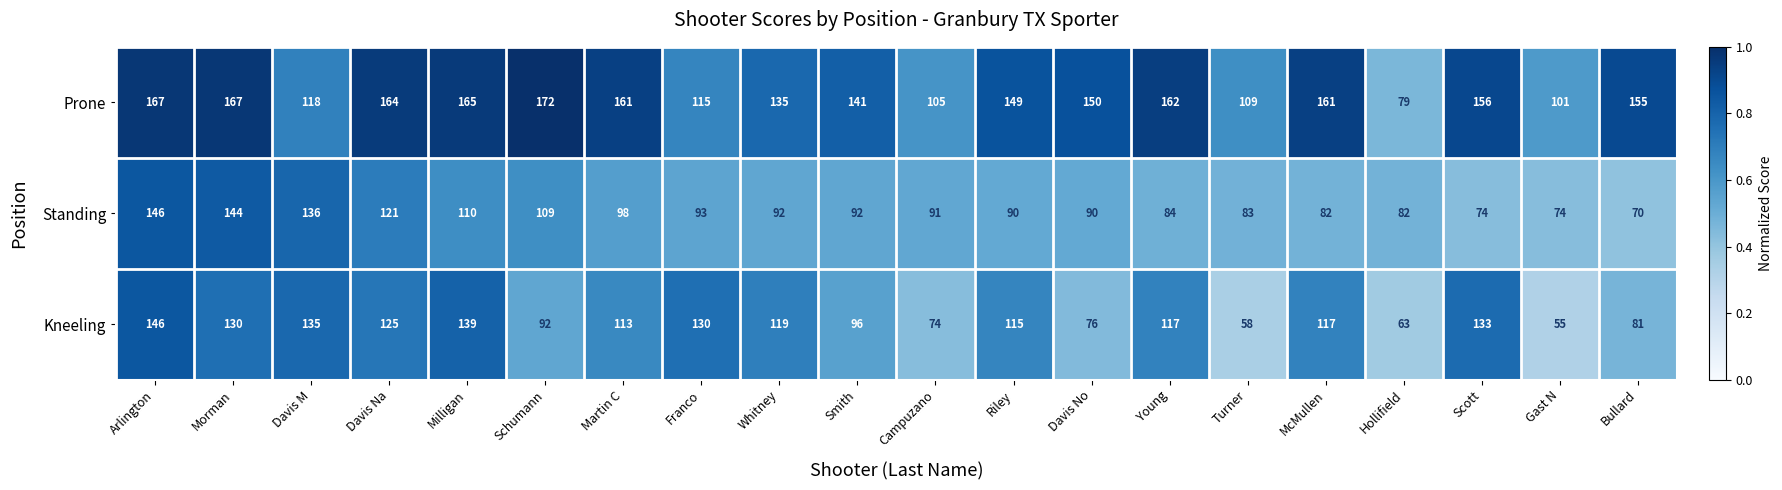

The value of Kneeling at Morman is 130. True or false?

True